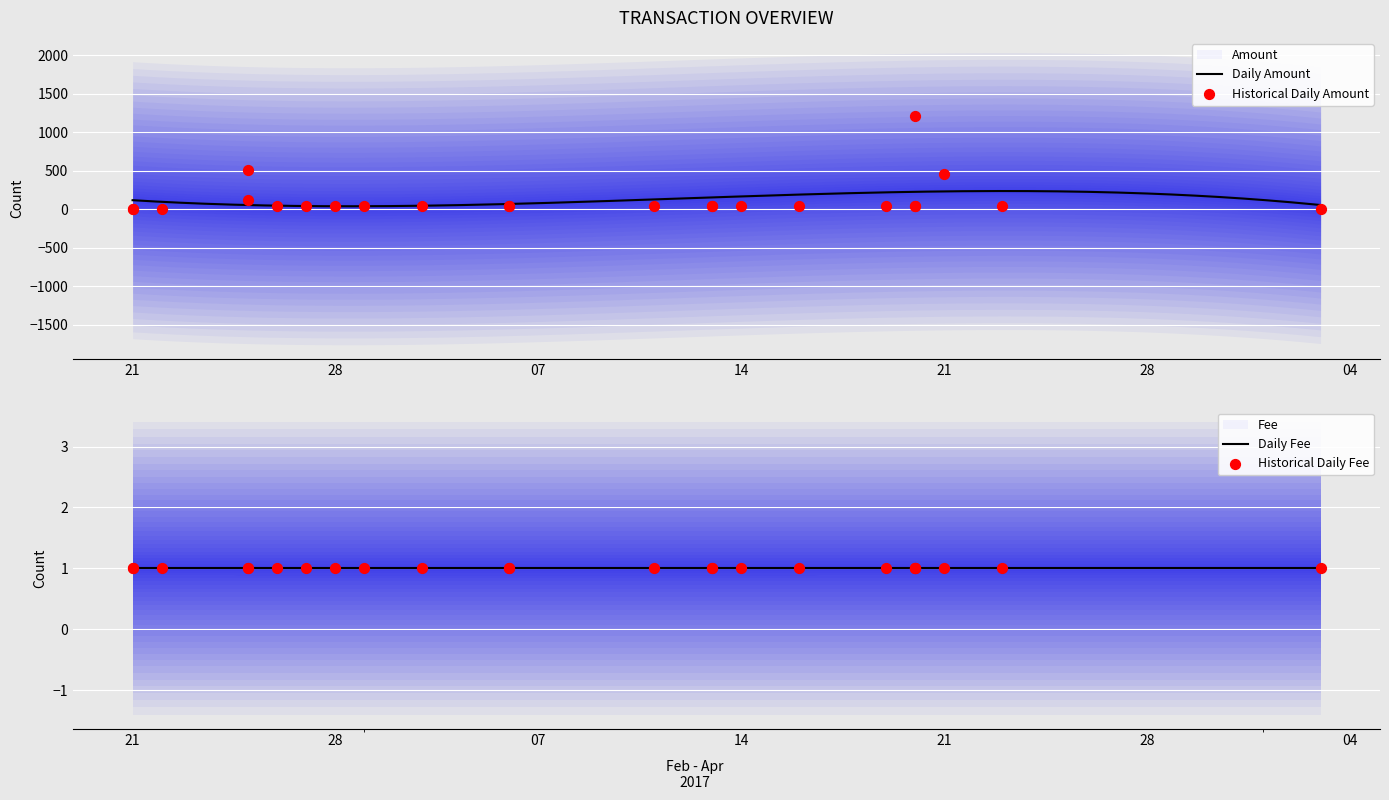

Which series has the largest total across all categories?

Amount